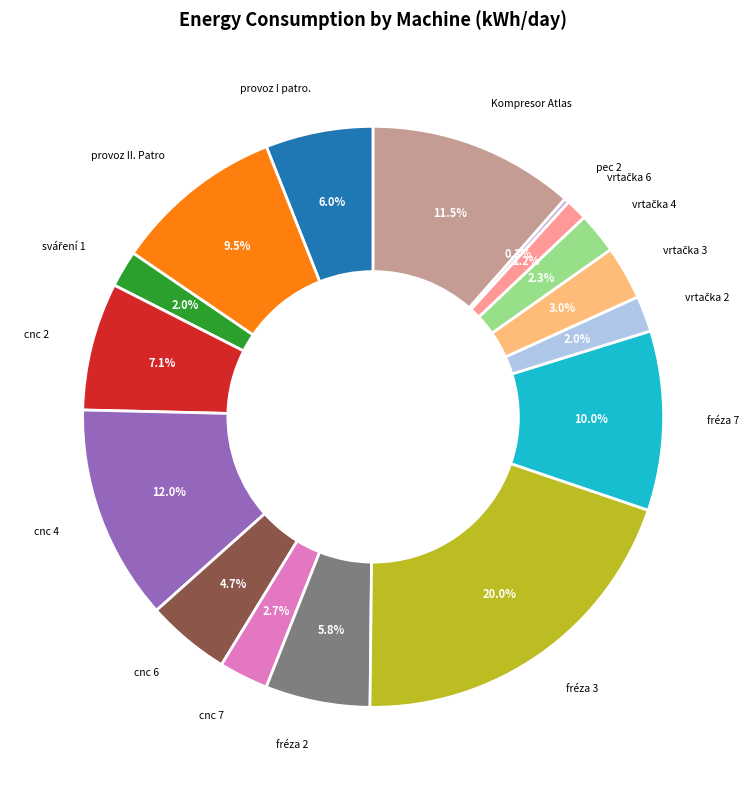

To the nearest percent, what is the difference between the largest and smallest slice percentages?

20%